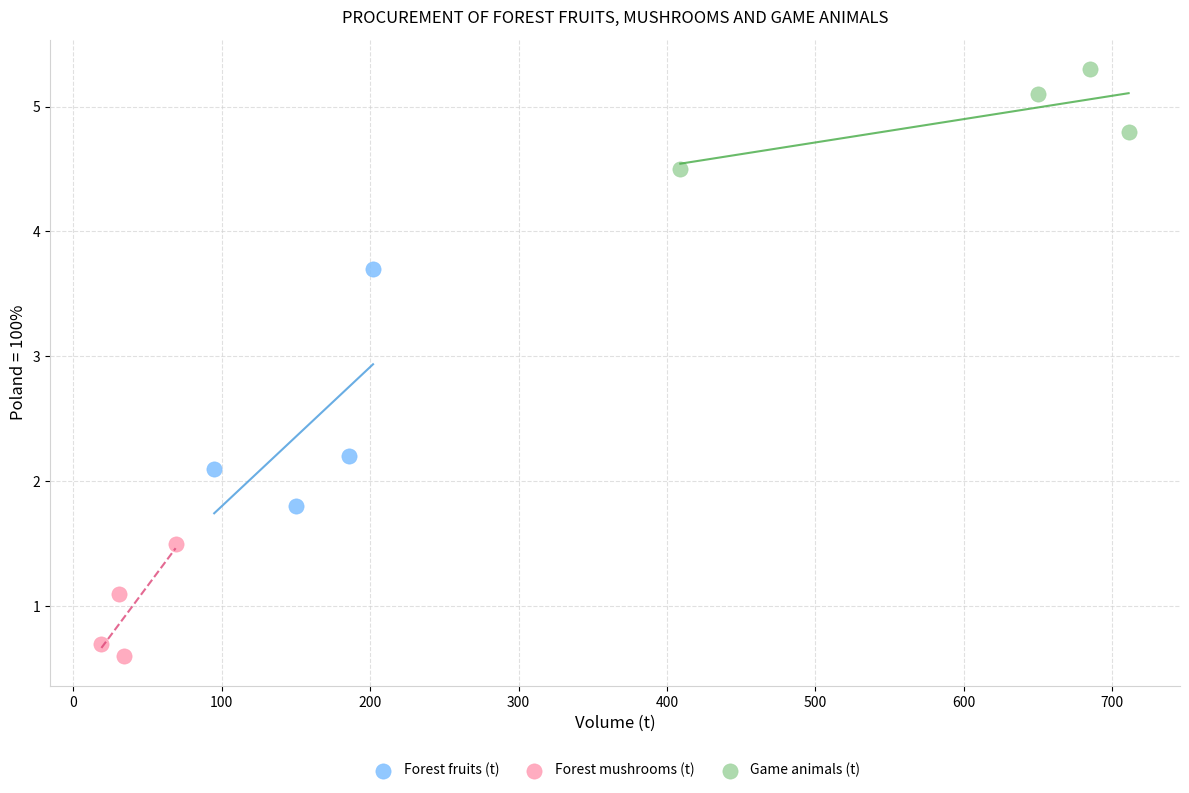

Which series reaches the minimum Y coordinate?

Forest mushrooms (t)